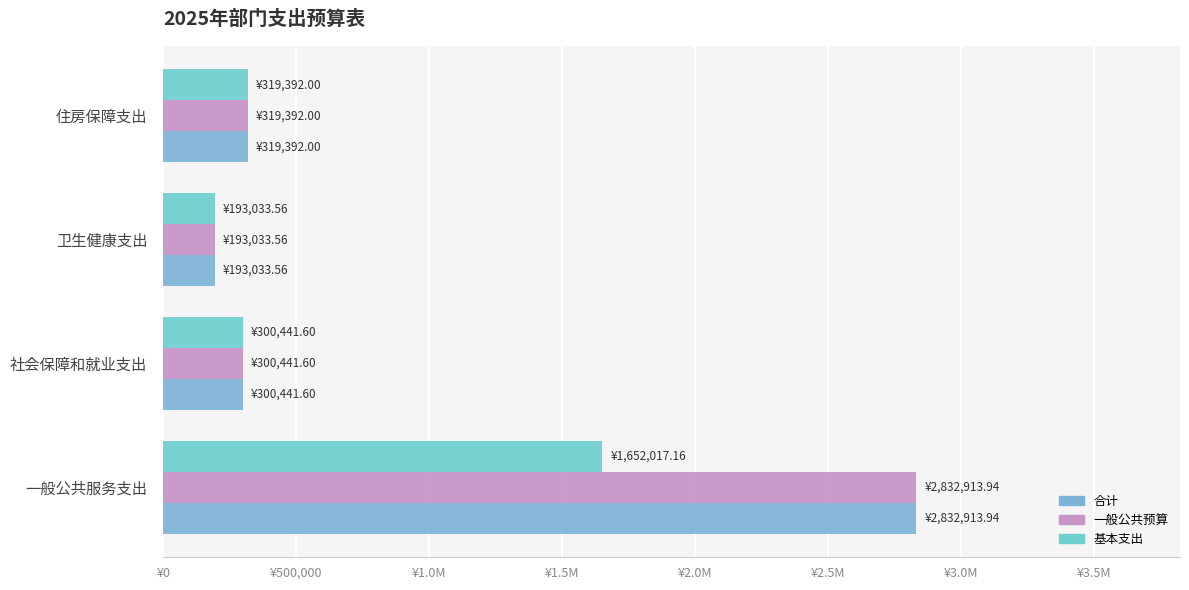

How many categories are shown in the chart?

4